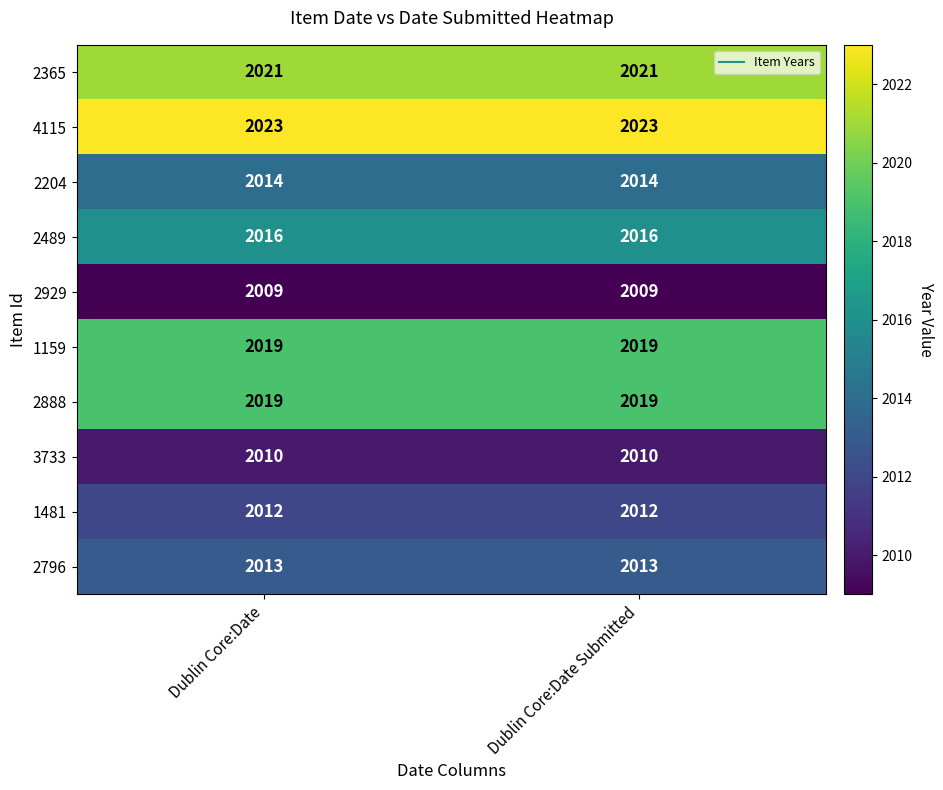

Reading left to right, list all the values displayed in this chart.

2365: Dublin Core:Date=2021	Dublin Core:Date Submitted=2021
4115: Dublin Core:Date=2023	Dublin Core:Date Submitted=2023
2204: Dublin Core:Date=2014	Dublin Core:Date Submitted=2014
2489: Dublin Core:Date=2016	Dublin Core:Date Submitted=2016
2929: Dublin Core:Date=2009	Dublin Core:Date Submitted=2009
1159: Dublin Core:Date=2019	Dublin Core:Date Submitted=2019
2888: Dublin Core:Date=2019	Dublin Core:Date Submitted=2019
3733: Dublin Core:Date=2010	Dublin Core:Date Submitted=2010
1481: Dublin Core:Date=2012	Dublin Core:Date Submitted=2012
2796: Dublin Core:Date=2013	Dublin Core:Date Submitted=2013